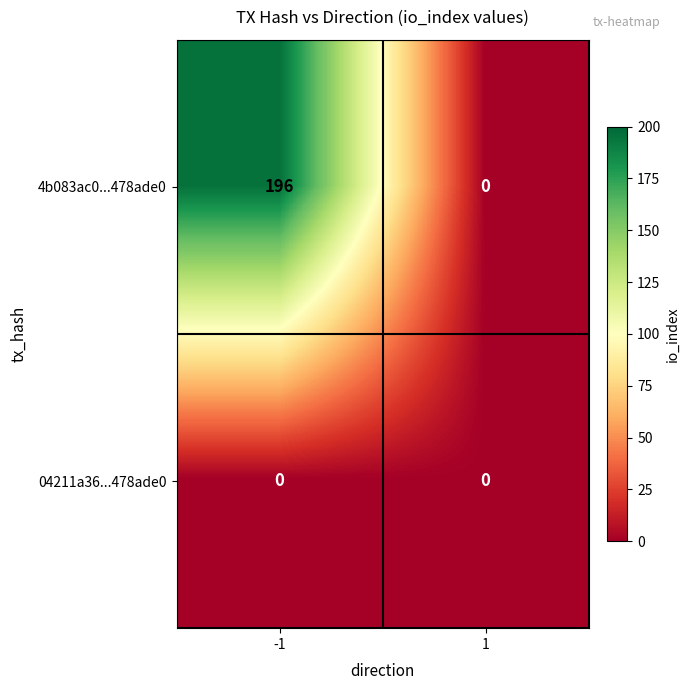

The value of 4b083ac0...478ade0 at 1 is 0. True or false?

True